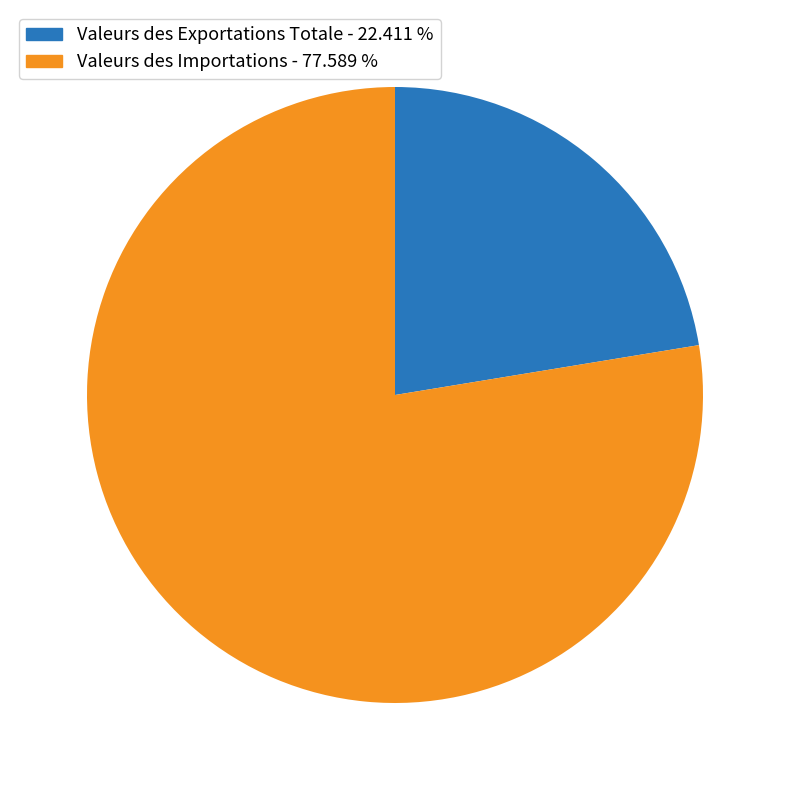

Is there a majority slice in this chart?

Yes